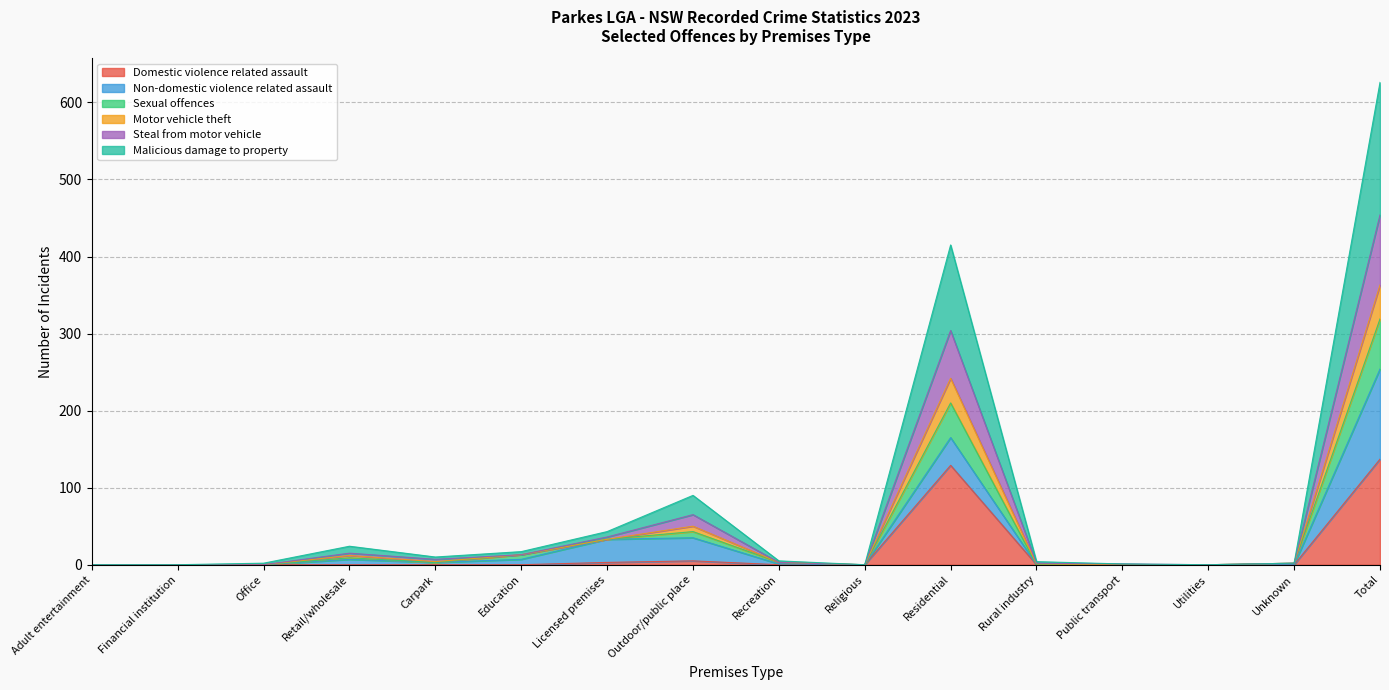

Does the chart display data point markers on the line(s)?

No